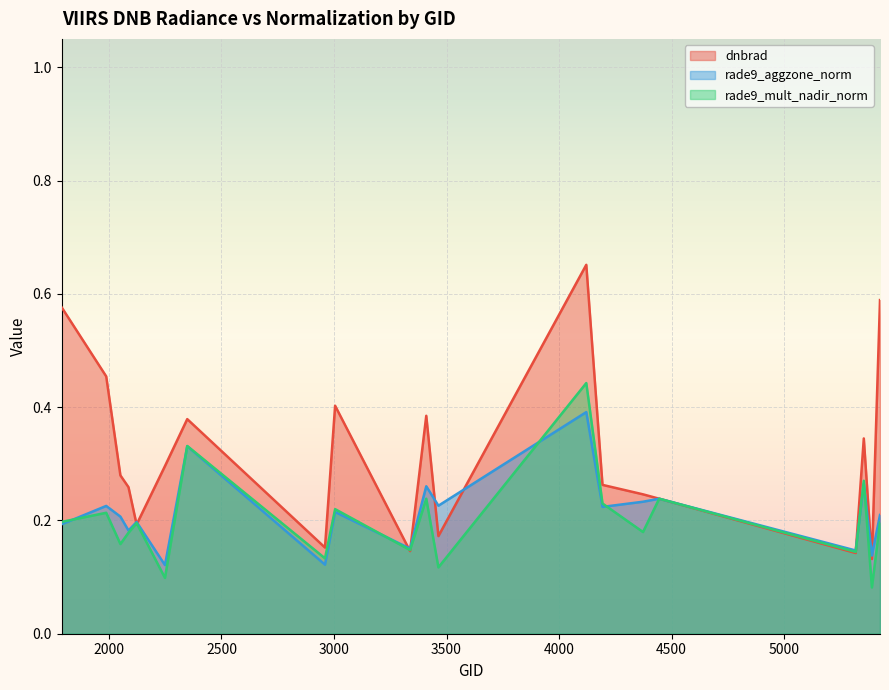

In rade9_mult_nadir_norm, how many points are lower than both neighbors (excluding endpoints)?

8